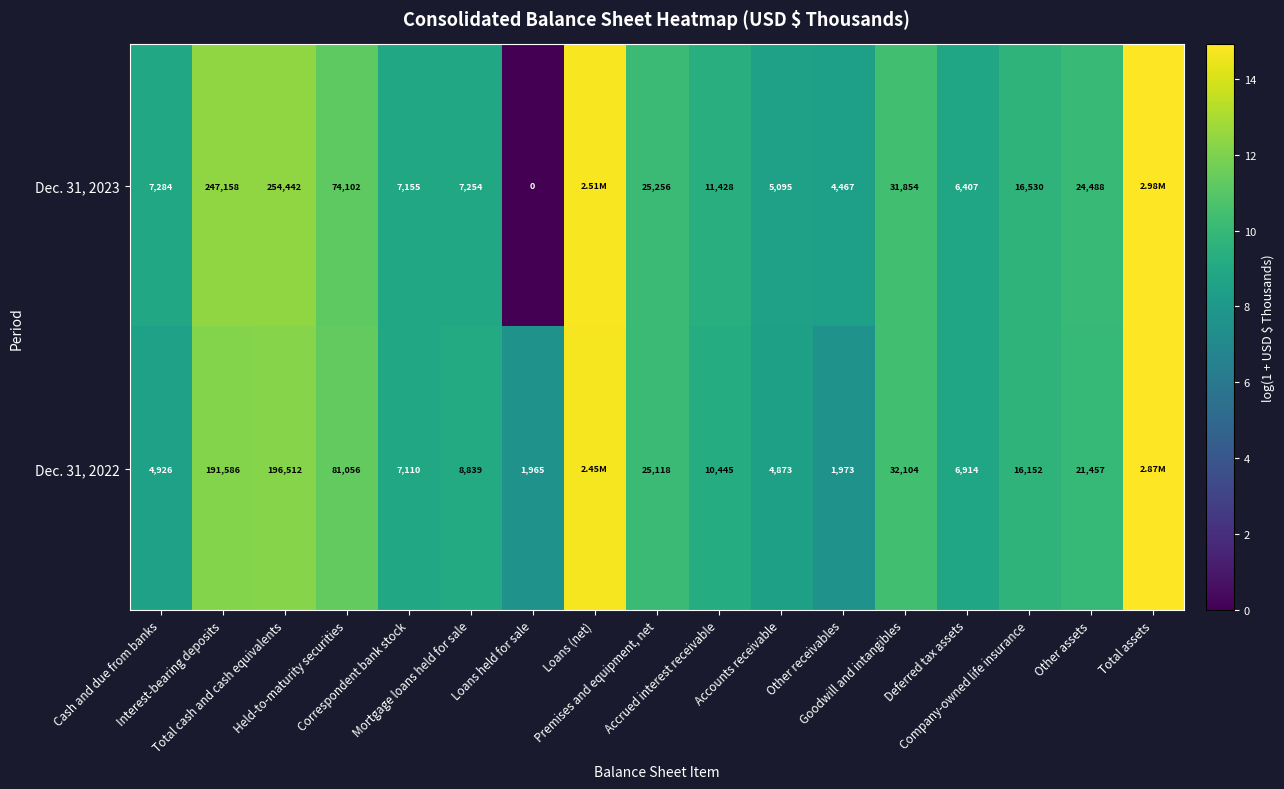

At which label is Dec. 31, 2022 closest to 11?

Held-to-maturity securities